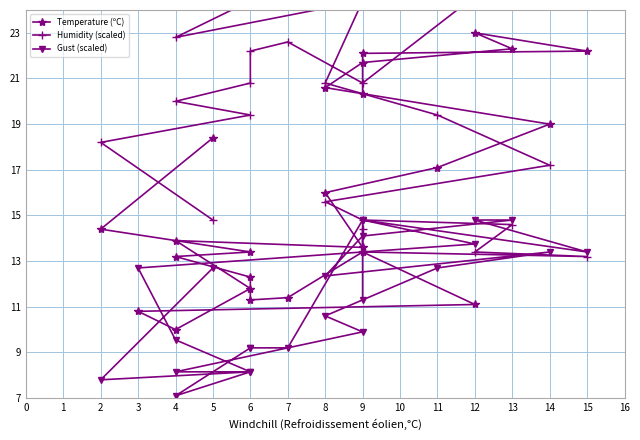

The value of Humidity (scaled) at 15 is 17.2. True or false?

False